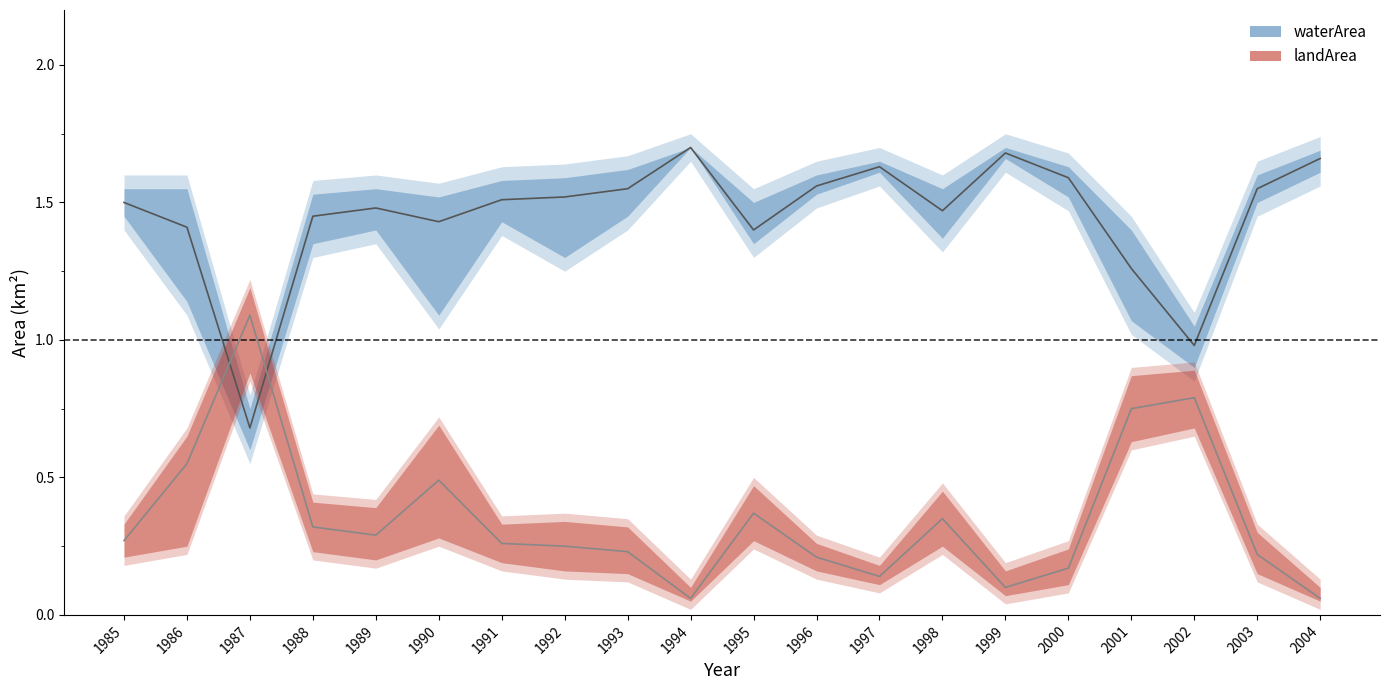

Reading left to right, transcribe all the data shown in this chart.

waterArea_mean: 1.5	1.4	0.7	1.4	1.5	1.4	1.5	1.5	1.6	1.7	1.4	1.6	1.6	1.5	1.7	1.6	1.3	1.0	1.6	1.7
waterArea_upper: 1.6	1.6	0.8	1.6	1.6	1.6	1.6	1.6	1.7	1.8	1.6	1.6	1.7	1.6	1.8	1.7	1.4	1.1	1.6	1.7
waterArea_lower: 1.4	1.1	0.6	1.3	1.4	1.0	1.4	1.2	1.4	1.6	1.3	1.5	1.6	1.3	1.6	1.5	1.0	0.8	1.4	1.6
landArea_mean: 0.3	0.6	1.1	0.3	0.3	0.5	0.3	0.2	0.2	0.1	0.4	0.2	0.1	0.3	0.1	0.2	0.8	0.8	0.2	0.1
landArea_upper: 0.4	0.7	1.2	0.4	0.4	0.7	0.4	0.4	0.3	0.1	0.5	0.3	0.2	0.5	0.2	0.3	0.9	0.9	0.3	0.1
landArea_lower: 0.2	0.2	0.8	0.2	0.2	0.2	0.2	0.1	0.1	0.0	0.2	0.1	0.1	0.2	0.0	0.1	0.6	0.7	0.1	0.0